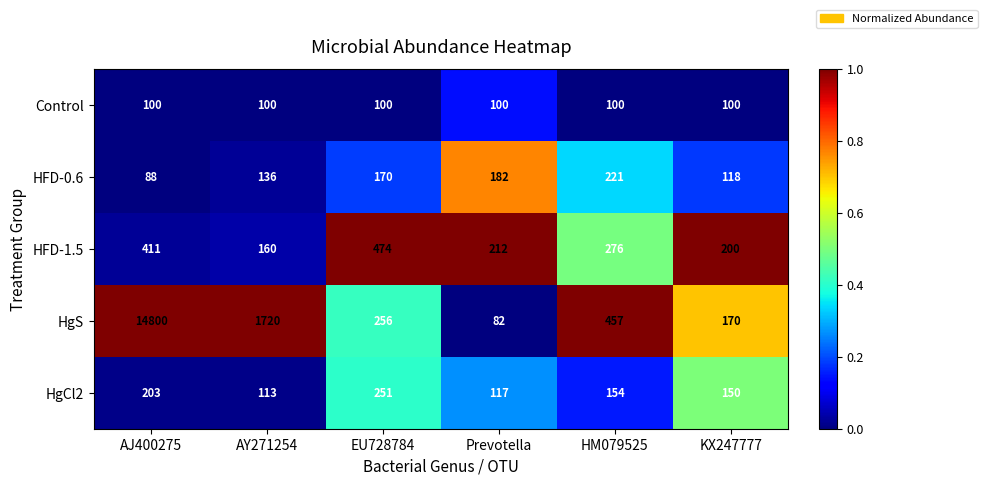

Which series has the largest total across all categories?

HgS